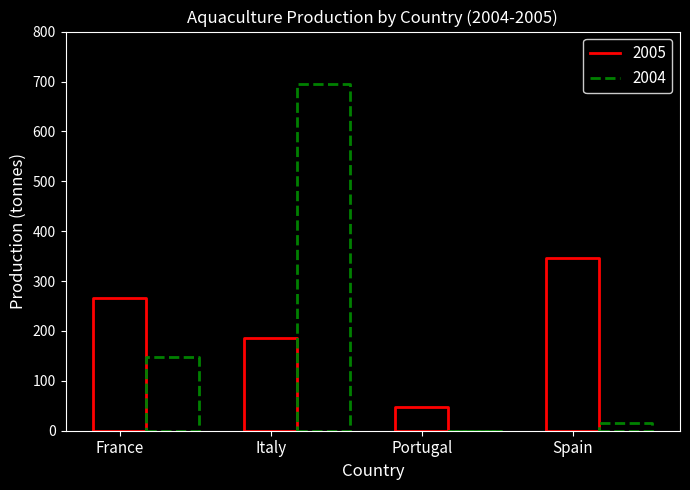

How many values in 2004 are above zero?

3